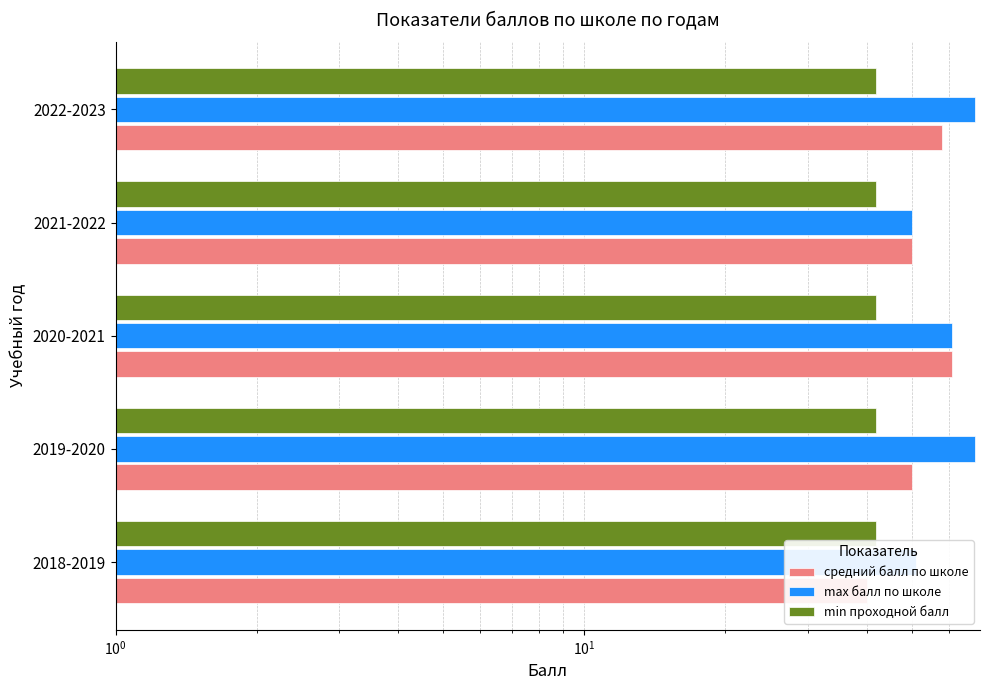

Is it true that max балл по школе equals 105.4 at 2022-2023?

False